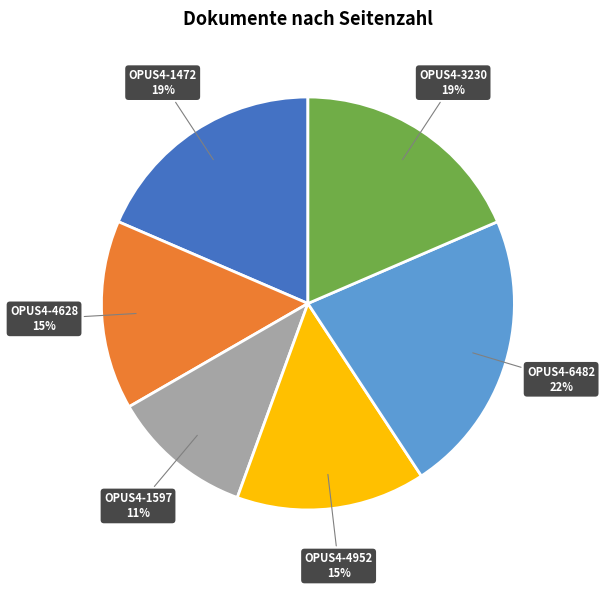

What is the smallest slice in the pie chart?

OPUS4-1597